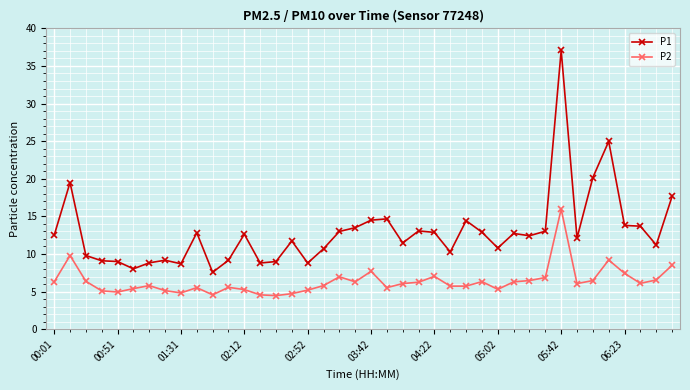

What is the lowest value of the P2 series?

4.5